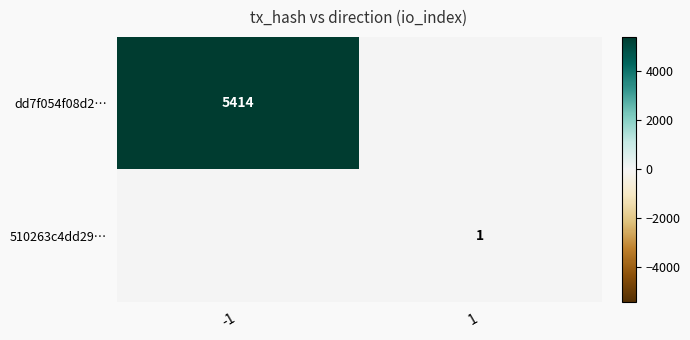

Is the value of dd7f054f08d2… at -1 greater than the value of 510263c4dd29… at 1?

Yes